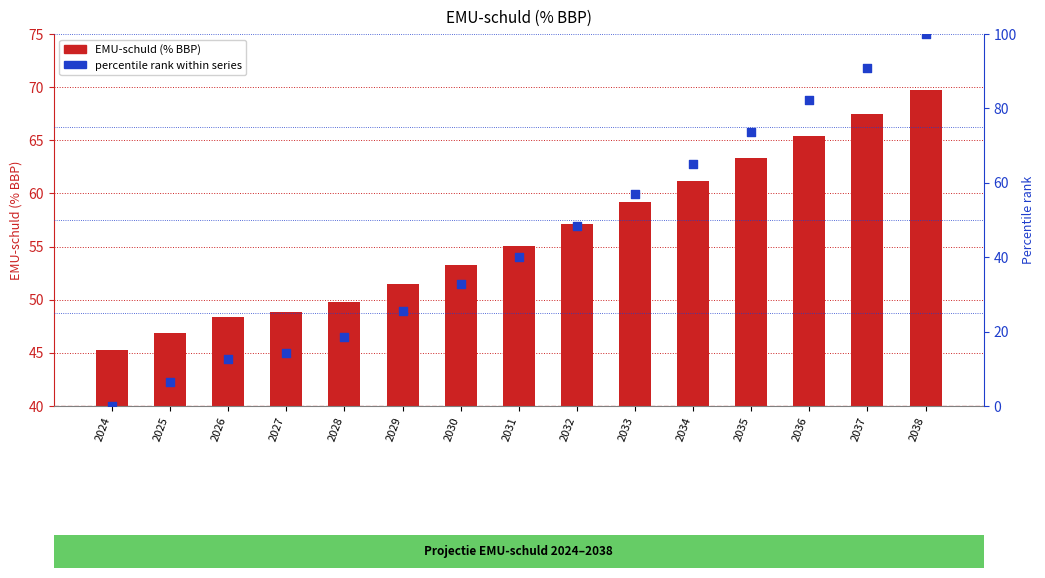

Is the value of percentile rank within series at 2034 greater than the value of EMU-schuld (% BBP) at 2030?

Yes